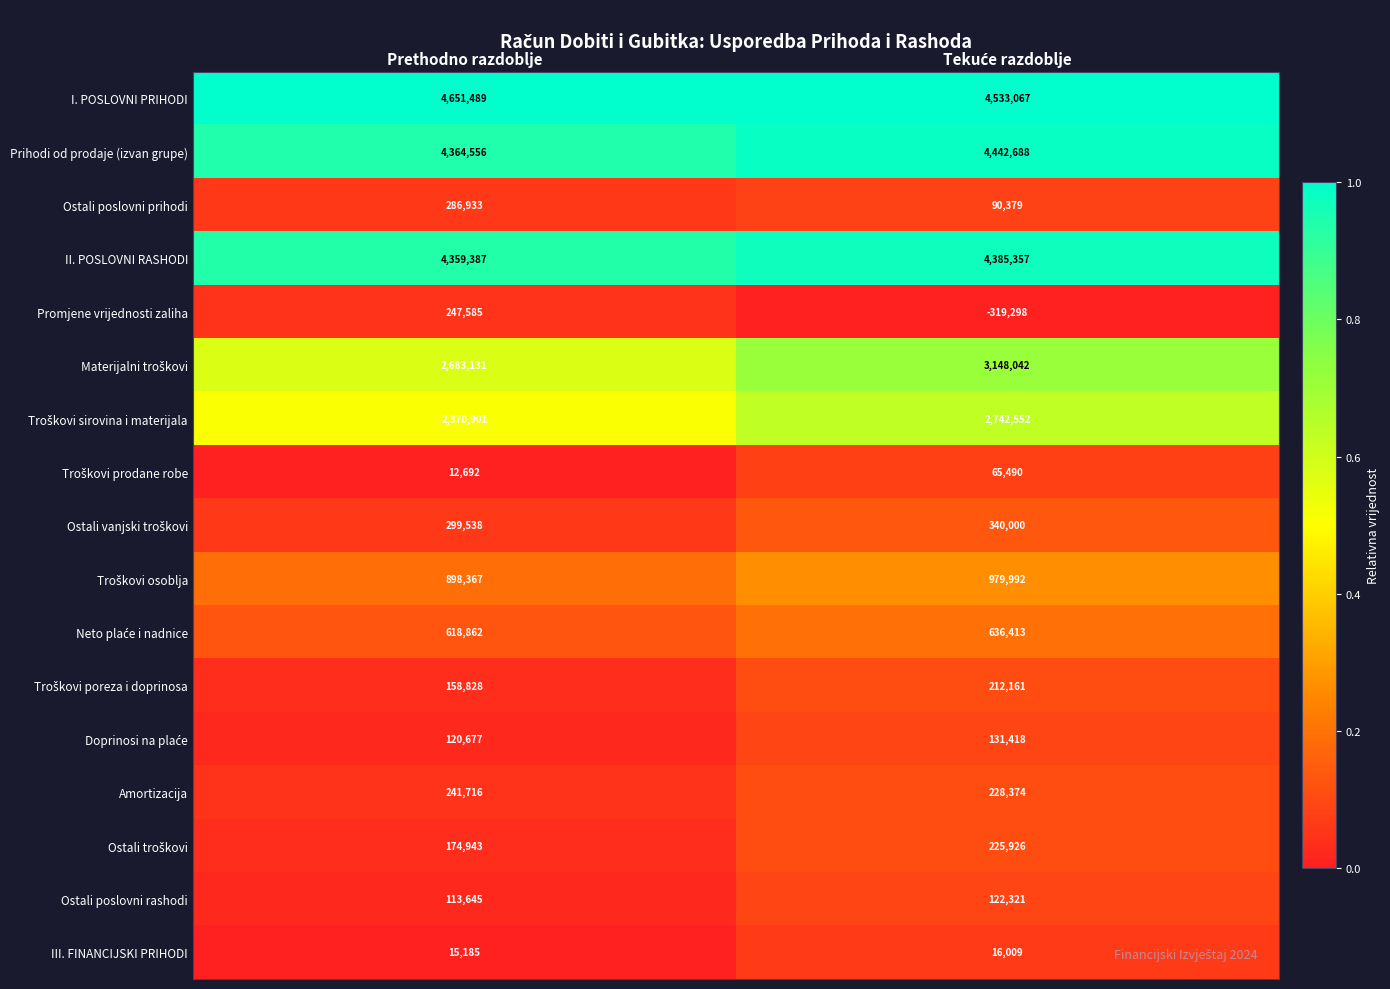

At which category does the chart reach its peak across all series?

Prethodno razdoblje